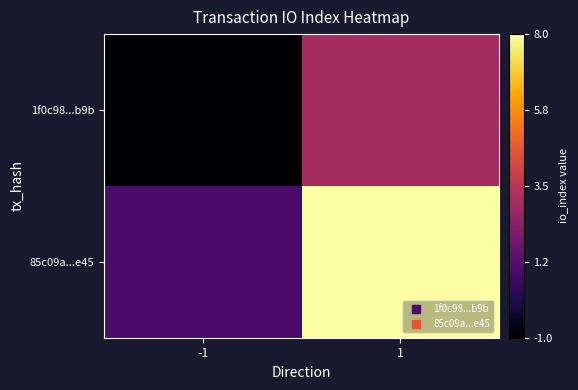

List the series in order of their peak value, lowest first.

1f0c98...b9b, 85c09a...e45